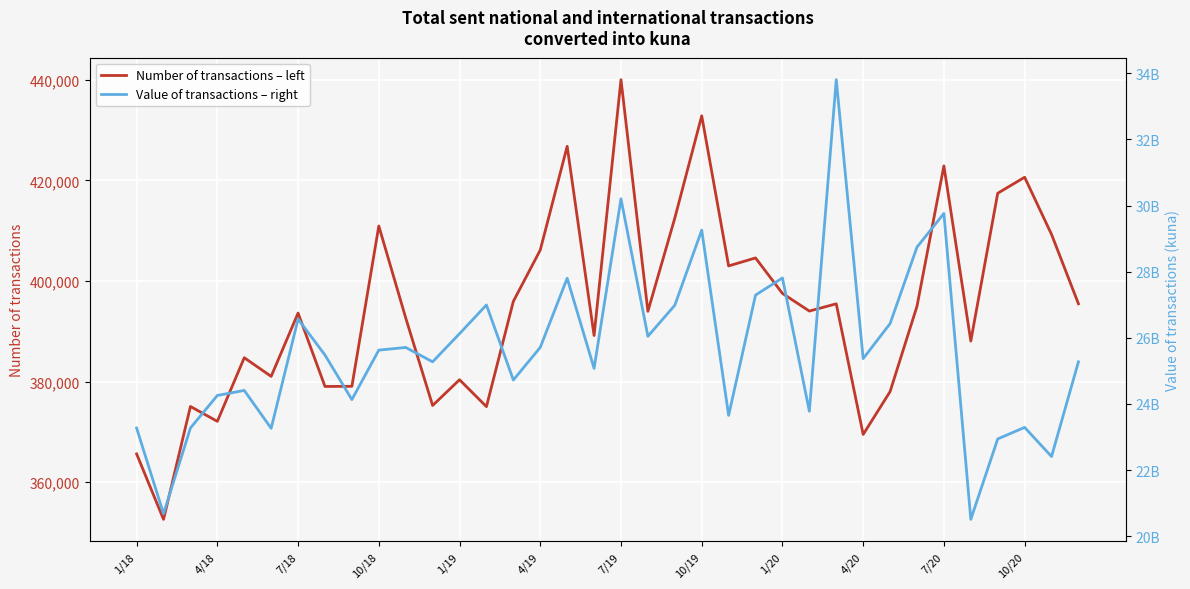

What is the lowest value of the Number of transactions – left series?

352582